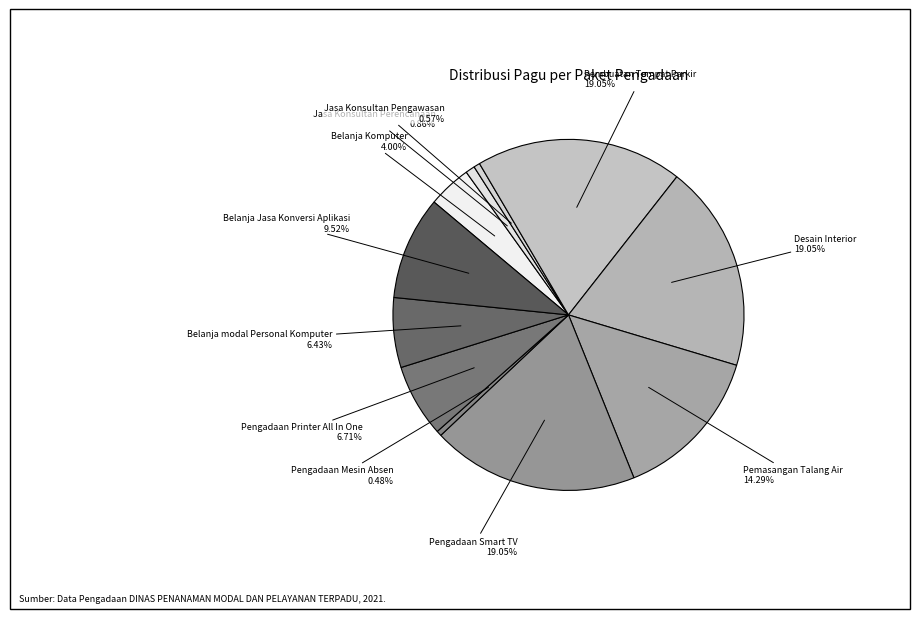

Do Pembuatan Tempat Parkir and Jasa Konsultan Pengawasan together represent more than half of the pie?

No